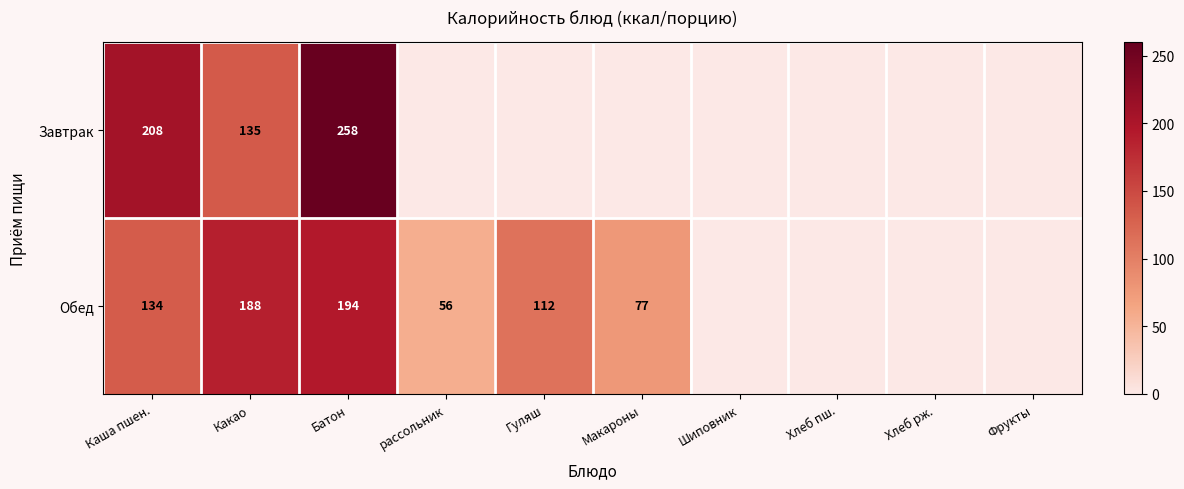

At which category does the chart reach its minimum across all series?

рассольник